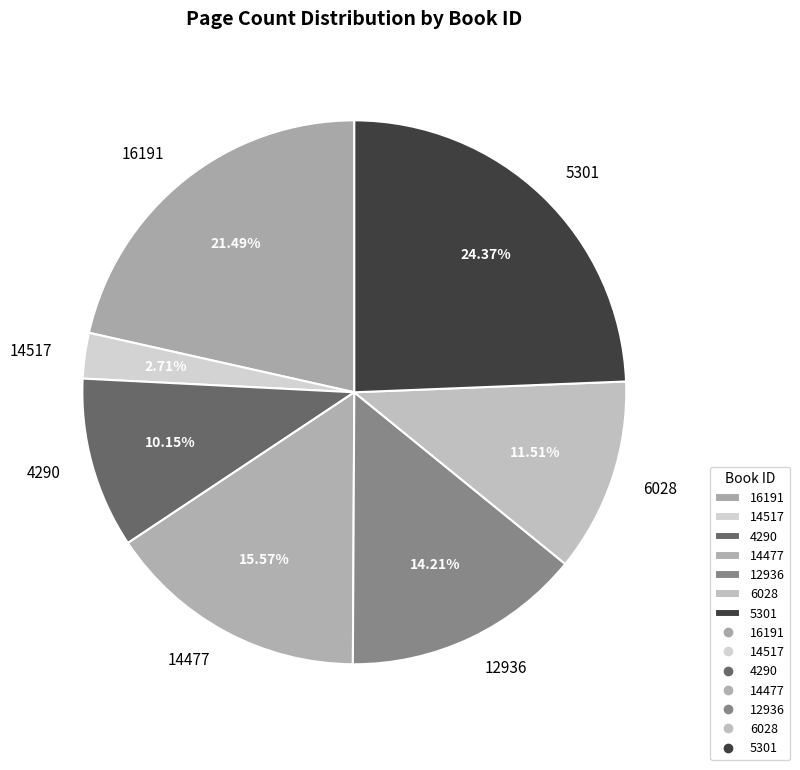

Which has a higher value, 14477 or 12936?

14477